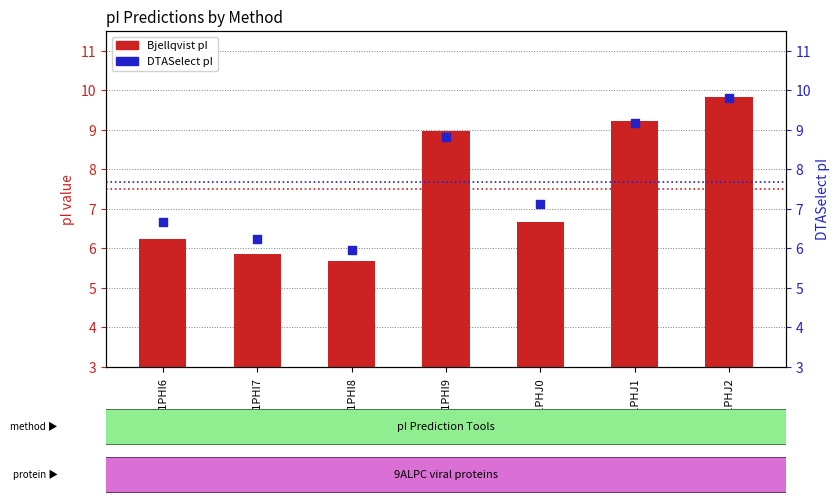

At which category is the sum across all series the highest?

B1PHJ2